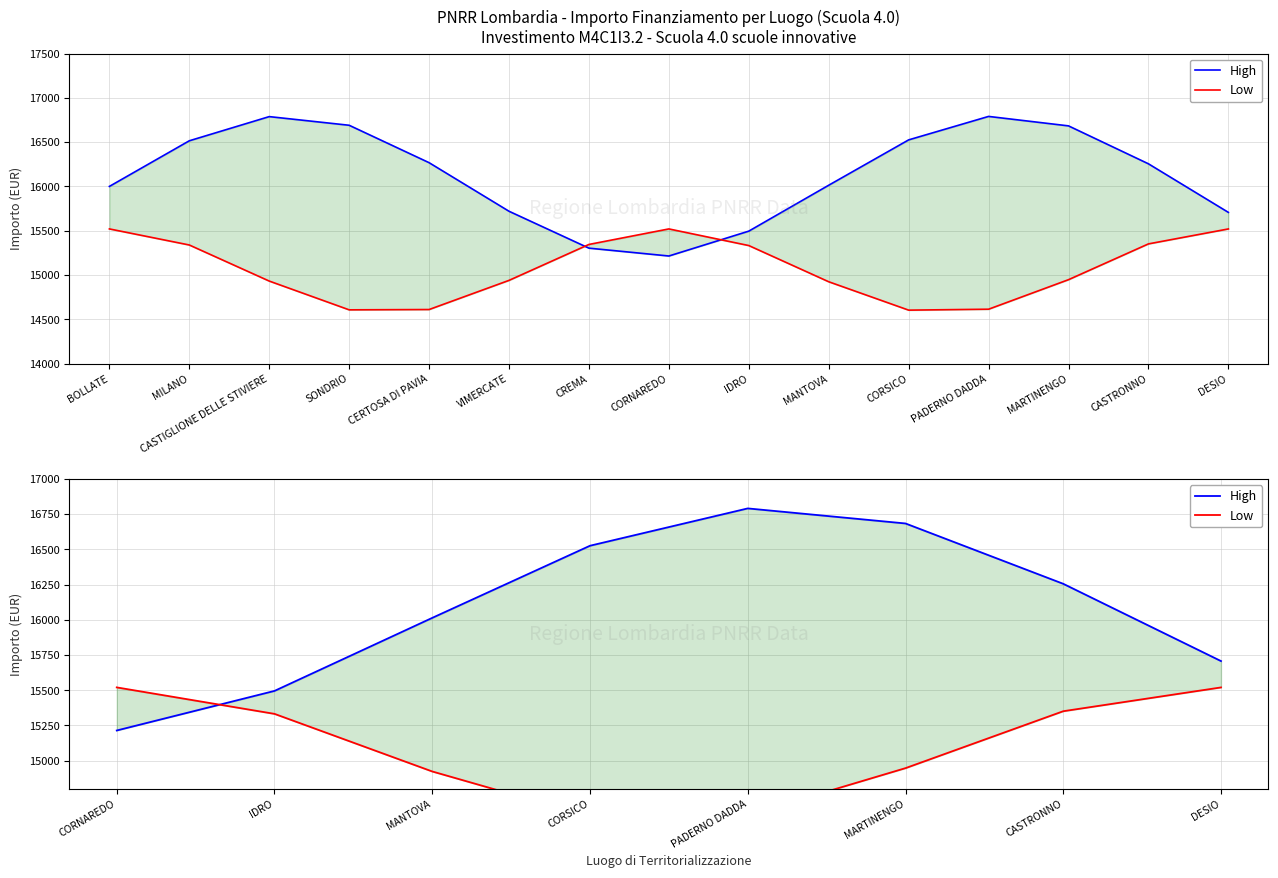

How many series are shown in this chart?

2